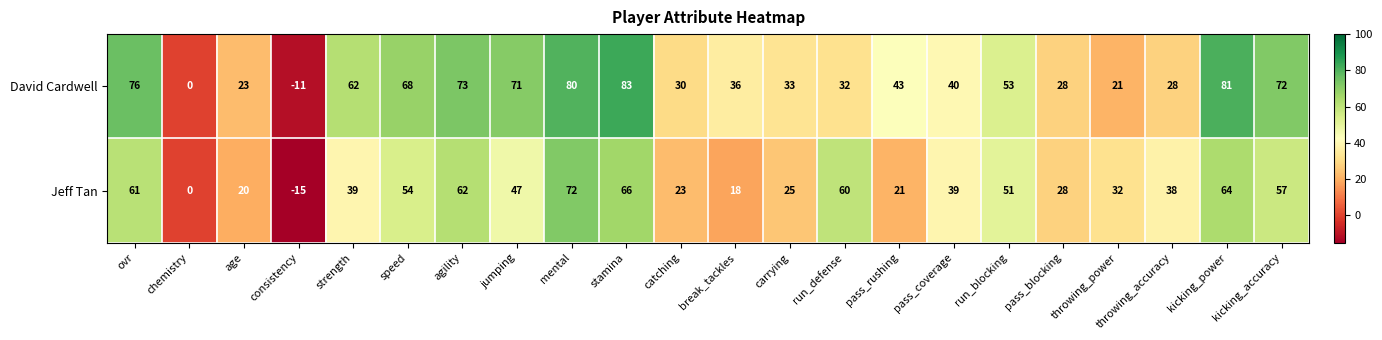

At which category is the sum across all series the highest?

mental